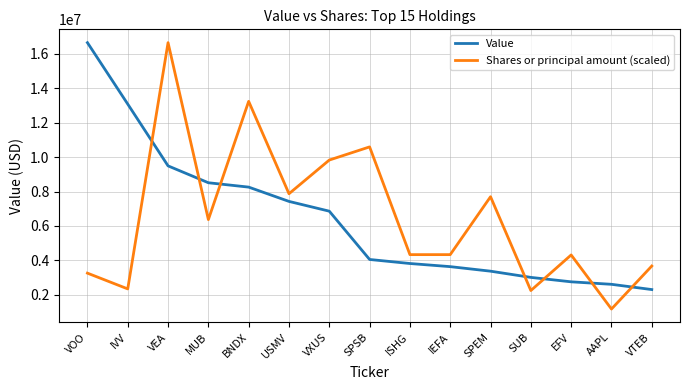

True or false: Value has a value of 2299056.0 at VTEB.

True